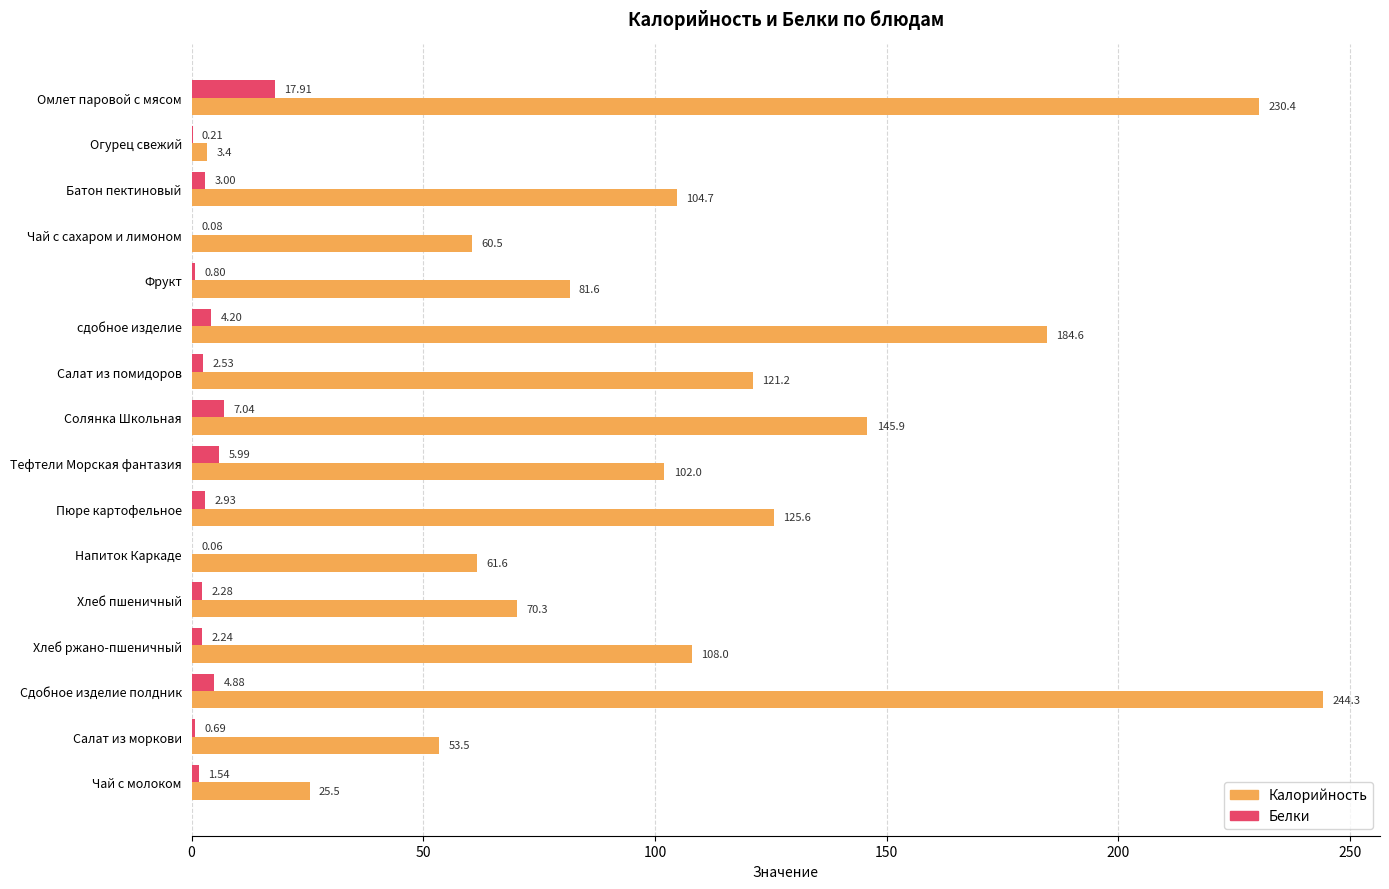

At which category is the sum across all series the highest?

Сдобное изделие полдник